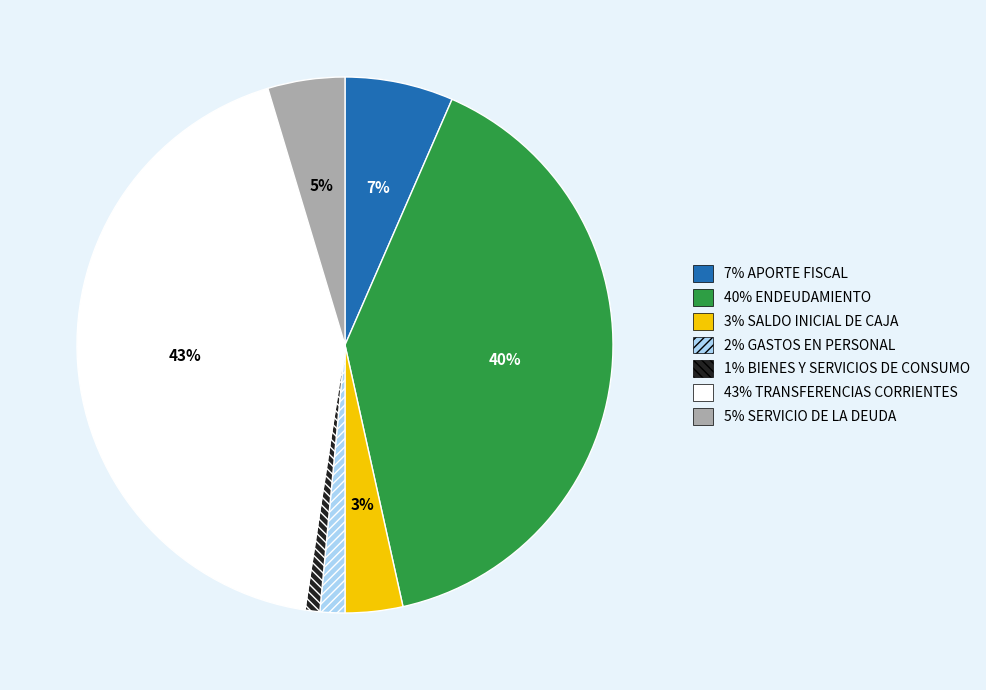

The 7% APORTE FISCAL slice represents 7% of the pie. True or false?

True